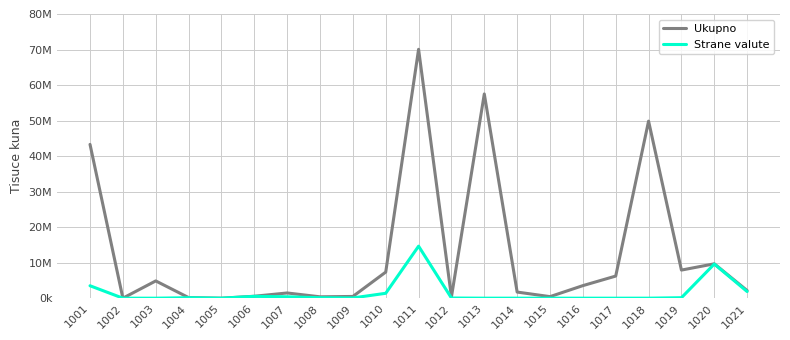

What is the sum of the Strane valute values at 1011 and 1016?

14643715